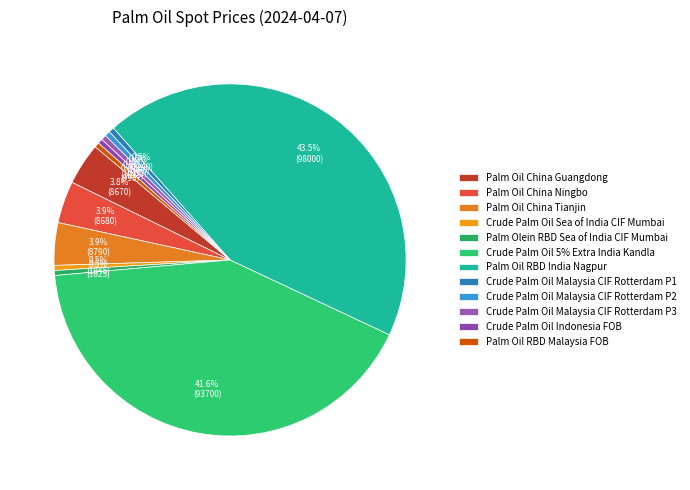

Combined, do Palm Oil China Guangdong and Crude Palm Oil Indonesia FOB account for over 50%?

No